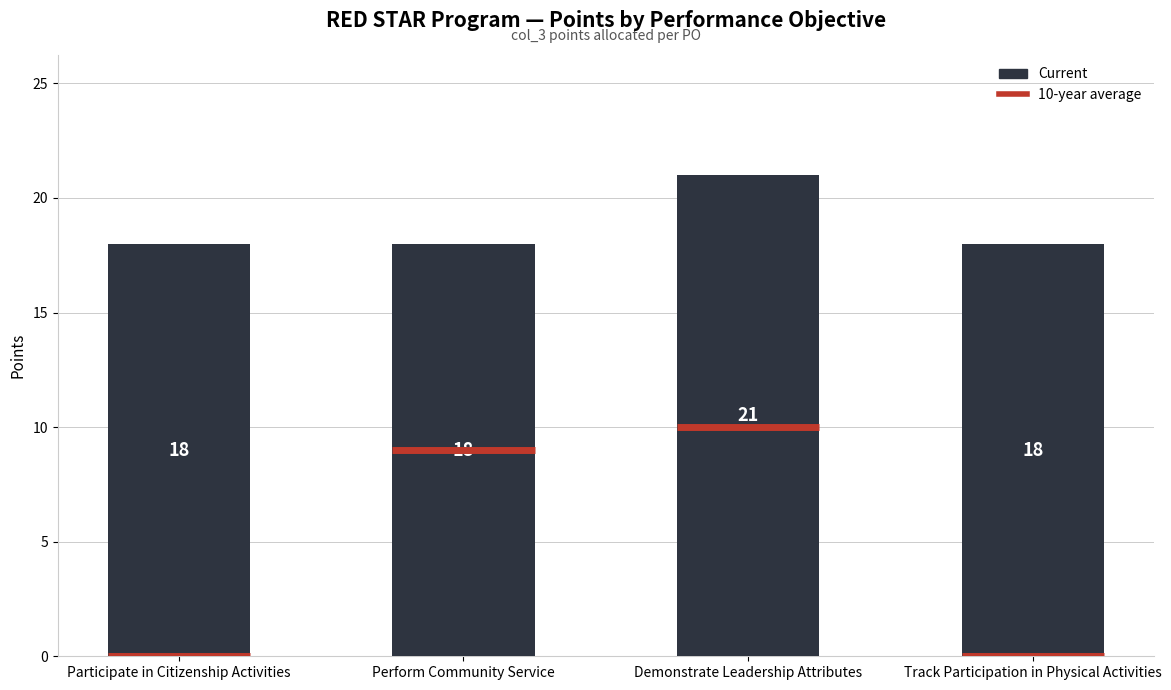

What is the smallest value displayed?

18